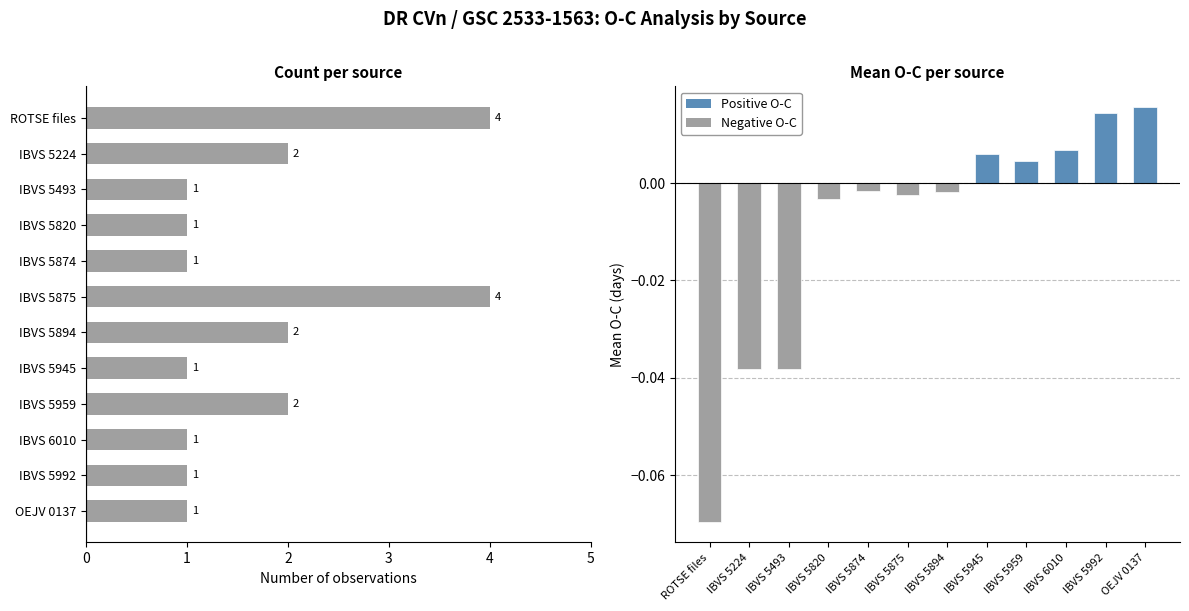

How many negative values does the Mean O-C series have?

7